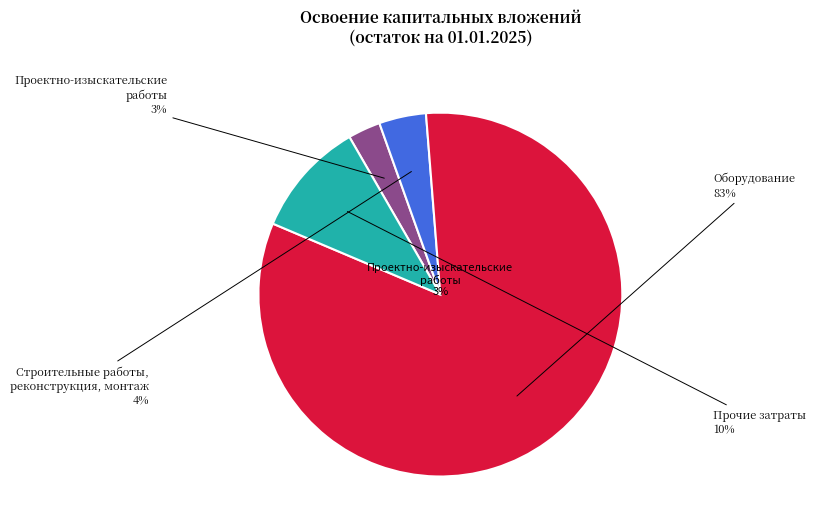

What is the largest slice in the pie chart?

Оборудование